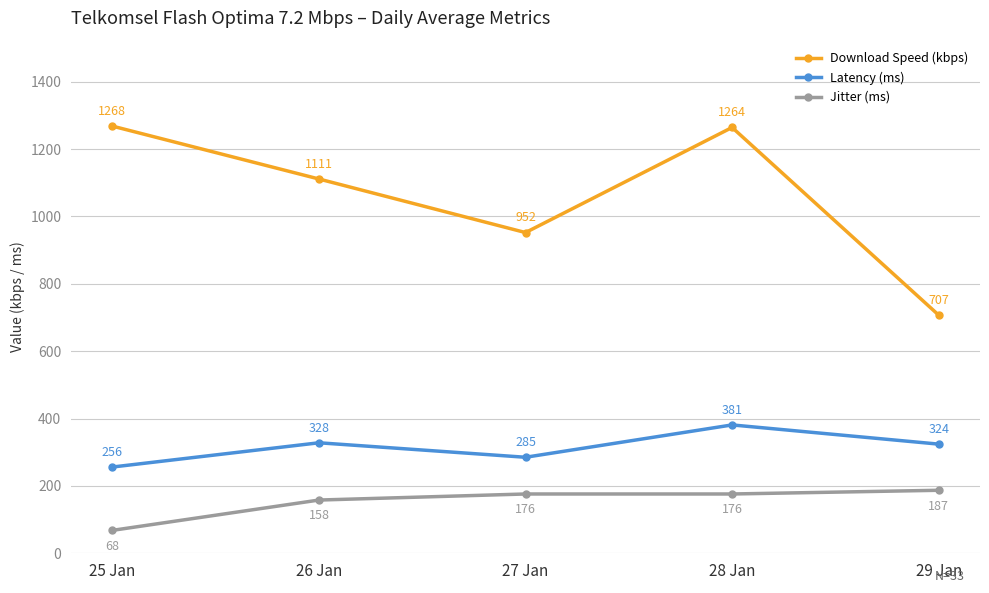

What is the label of the 2nd point from the right?

28 Jan